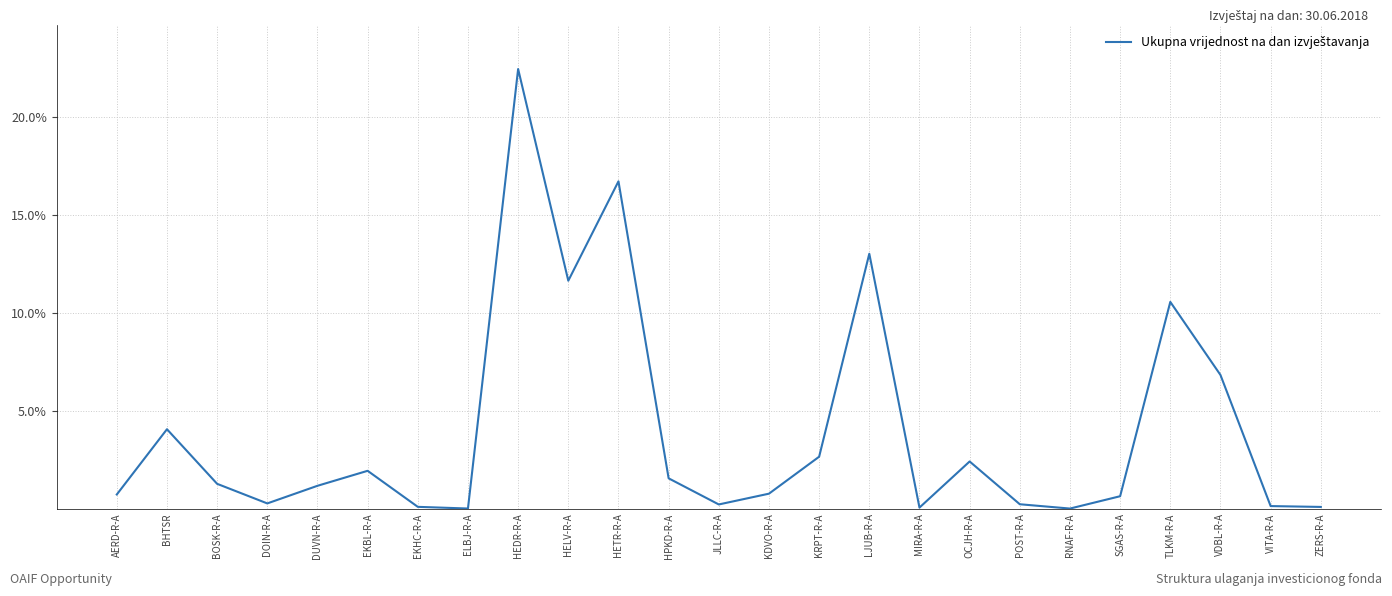

How many lines are shown in the chart?

1